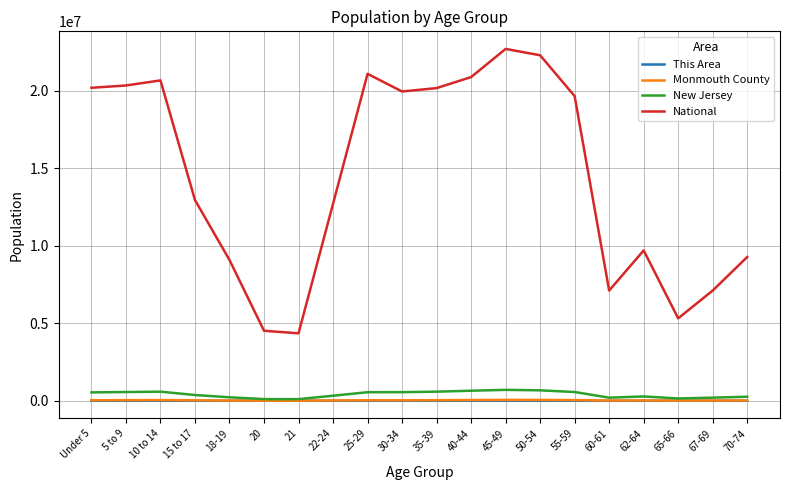

How many distinct data groups are displayed?

4